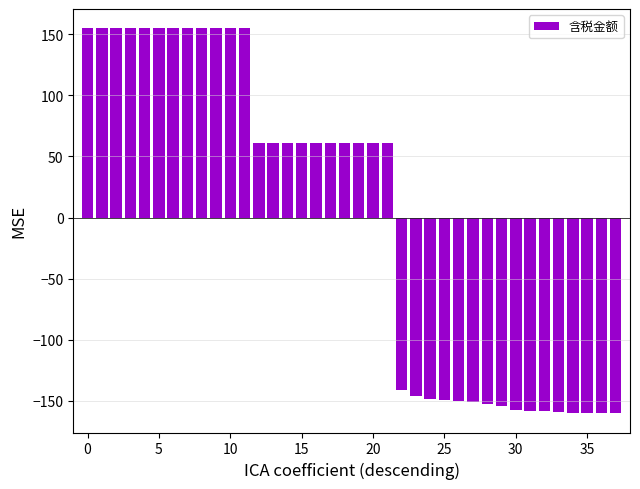

Does the chart contain stacked bars?

No